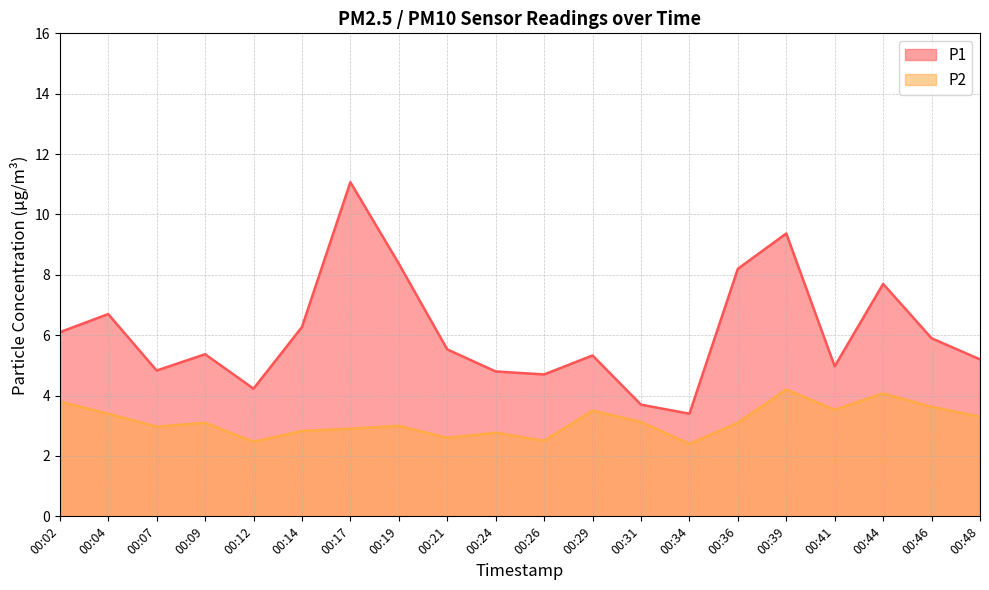

At which category does the chart reach its peak across all series?

00:17